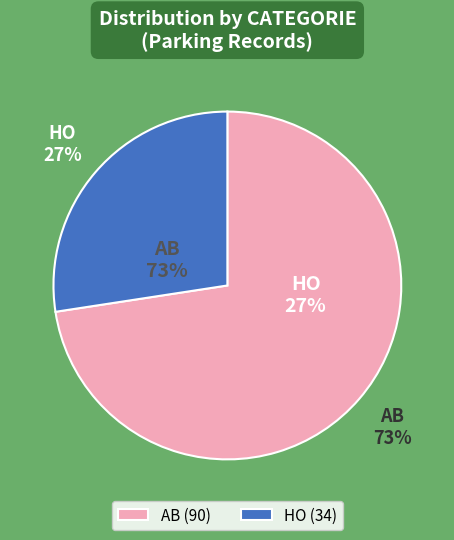

Rank the categories by value from highest to lowest.

AB, HO